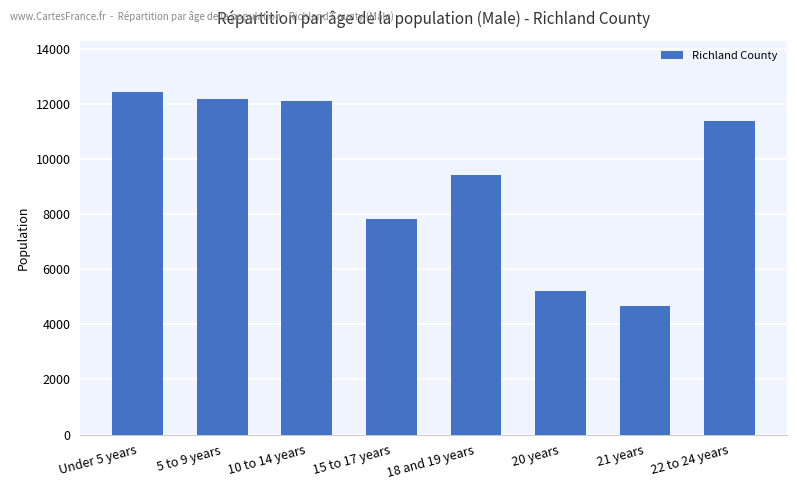

What is the sum of the values at Under 5 years and 20 years?

17659